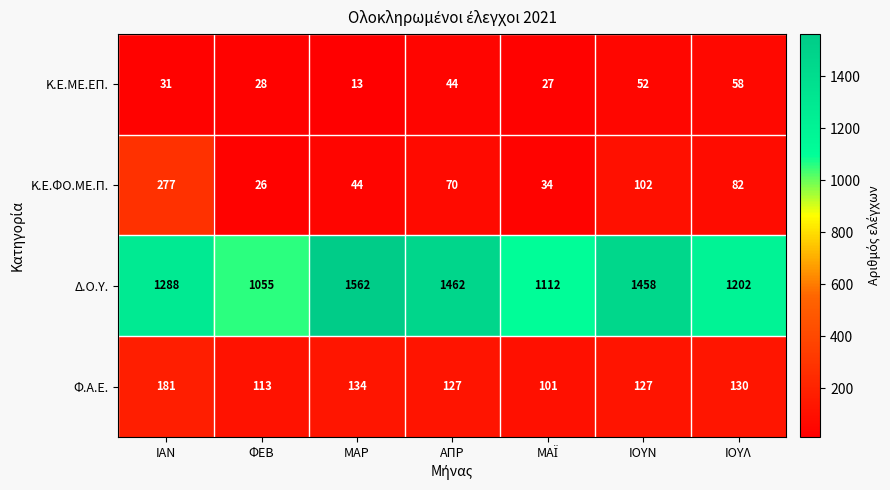

What is the difference between the second highest and second lowest values in the Κ.Ε.ΦΟ.ΜΕ.Π. series?

68